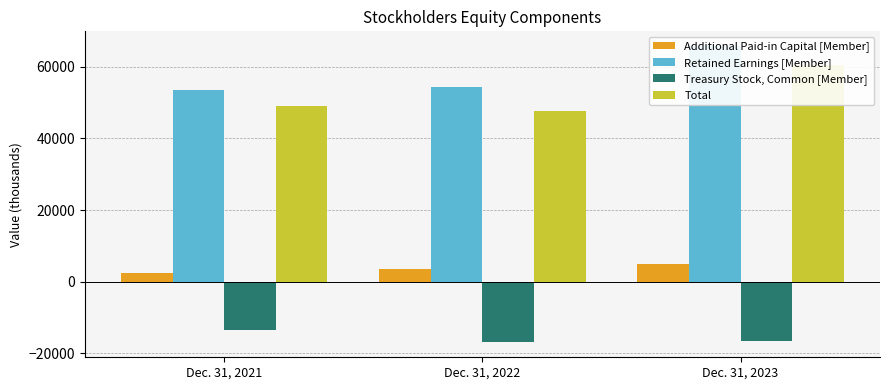

The Treasury Stock, Common [Member] series shows -16695 at Dec. 31, 2023. True or false?

True